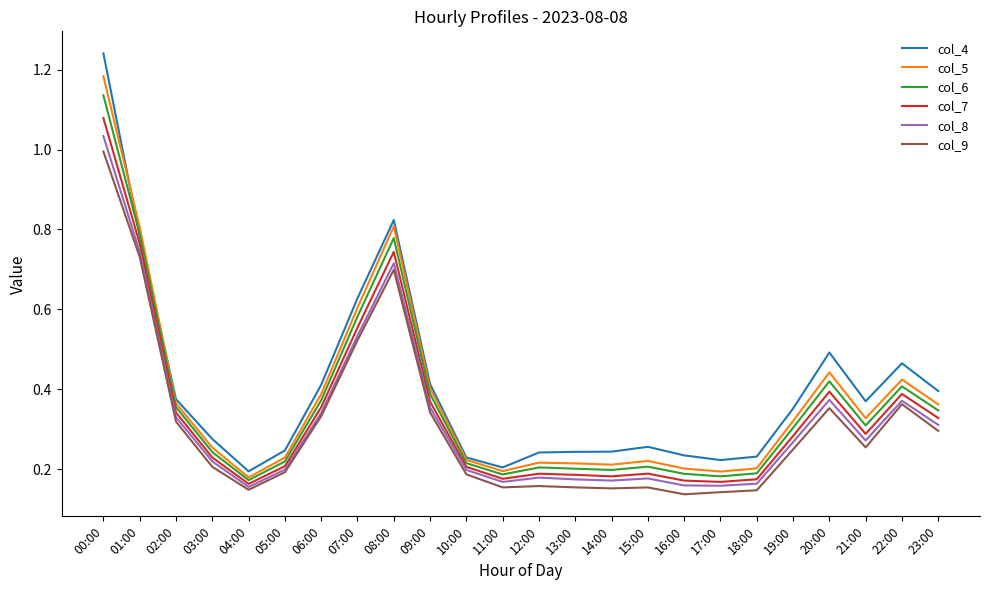

True or false: col_9 and col_7 intersect in this chart.

False